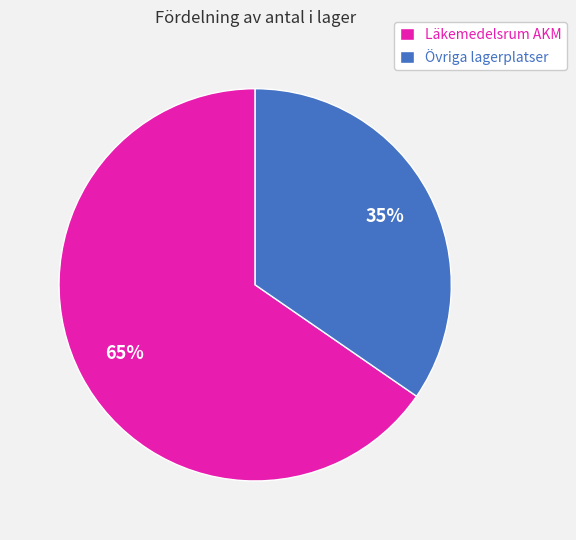

Is it true that Övriga lagerplatser is 35% of the pie?

True